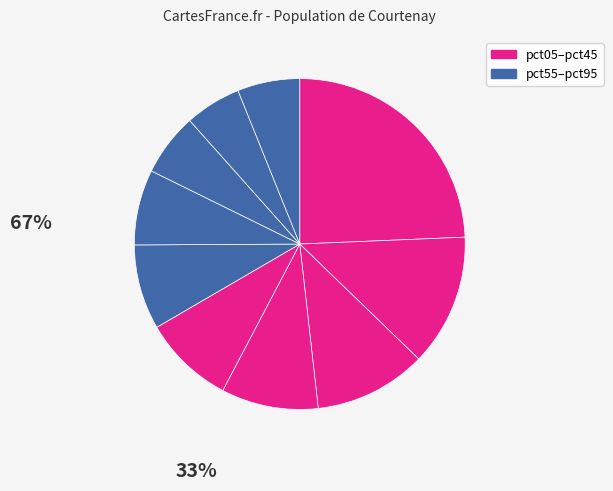

How many segments does this pie chart have?

10